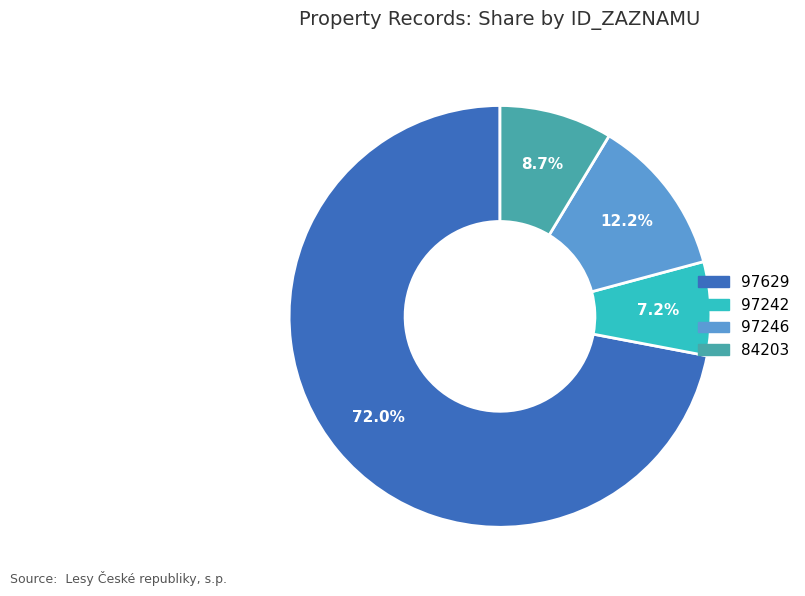

Which category accounts for the majority?

97629